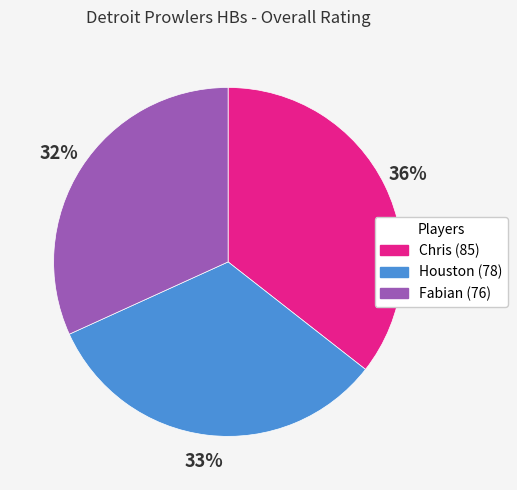

Approximately how many times larger is the value at Fabian compared to Houston?

1.0